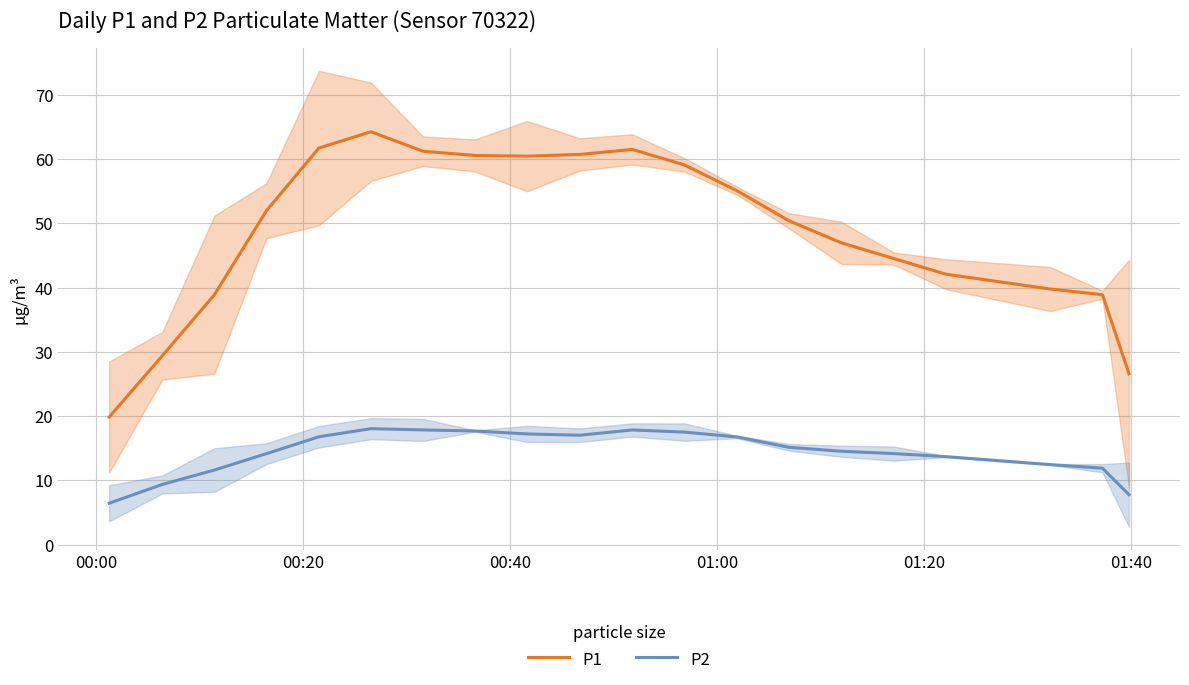

What is the average value of the P2 series?

14.4